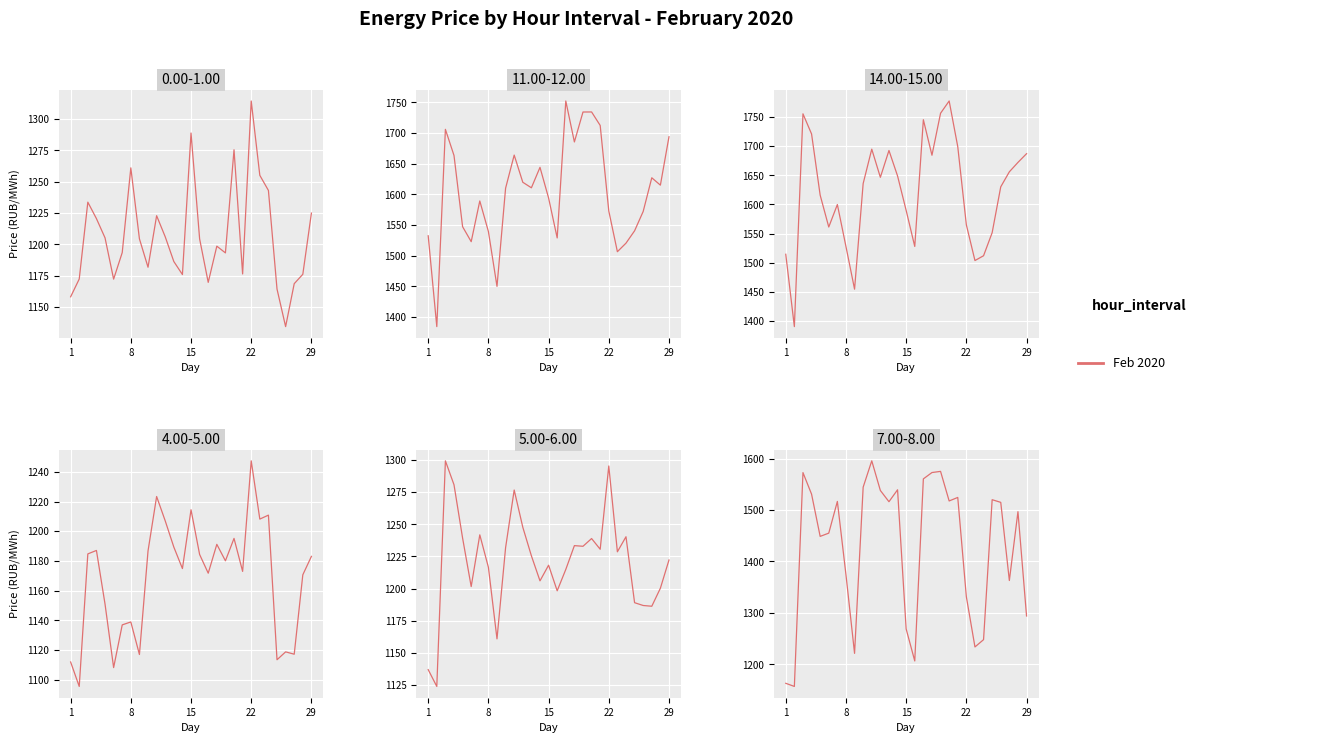

Where is 0.00-1.00 nearest to the value 1224?

29